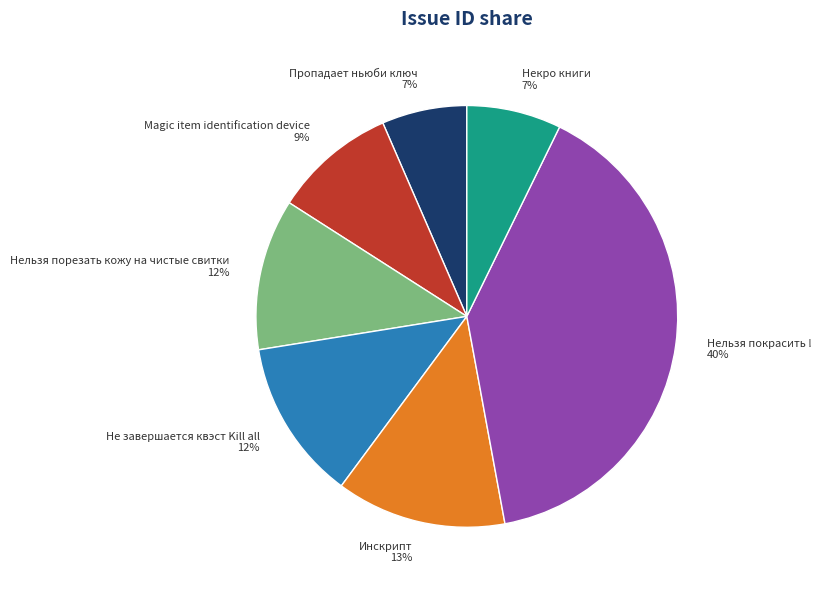

What is the largest slice in the pie chart?

Нельзя покрасить !